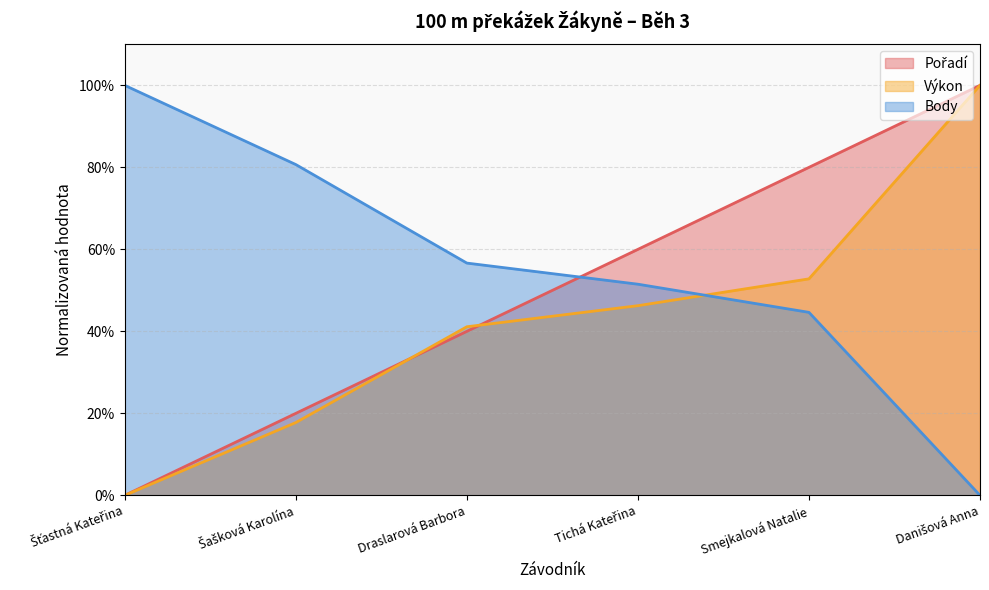

What is the label of the 1st point from the right?

Danišová Anna